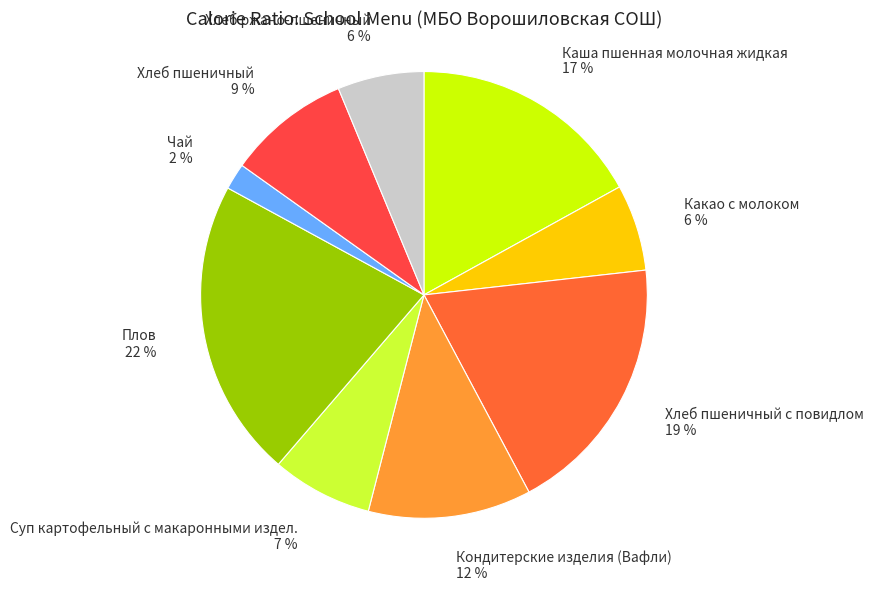

Which has a higher value, Кондитерские изделия (Вафли) or Плов?

Плов